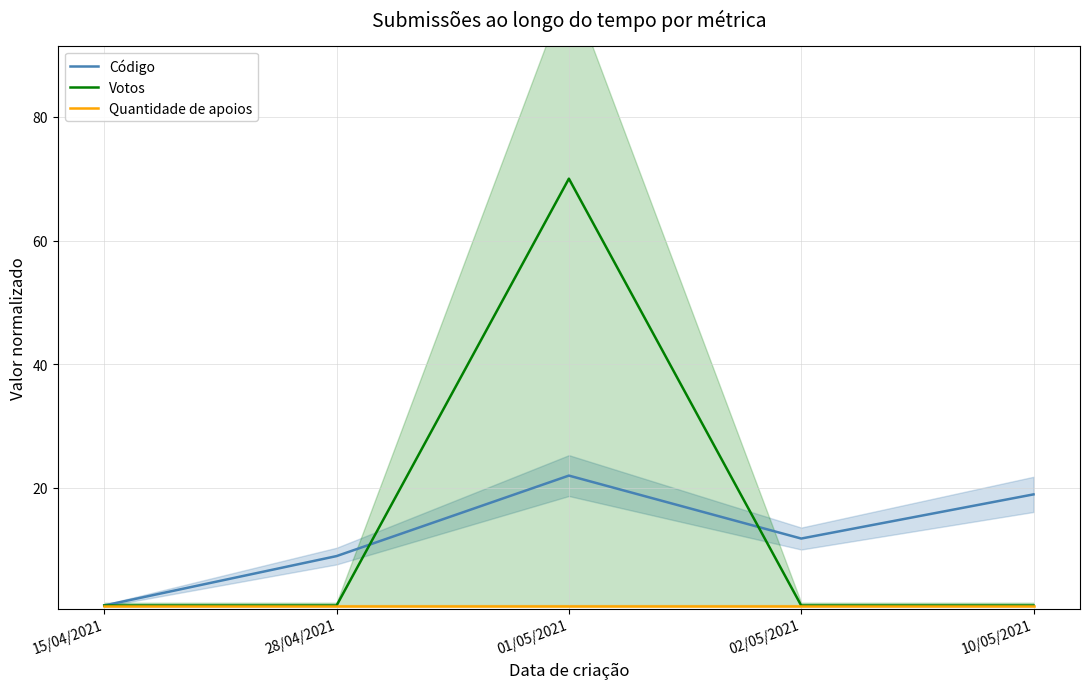

Which series has the largest total across all categories?

Votos